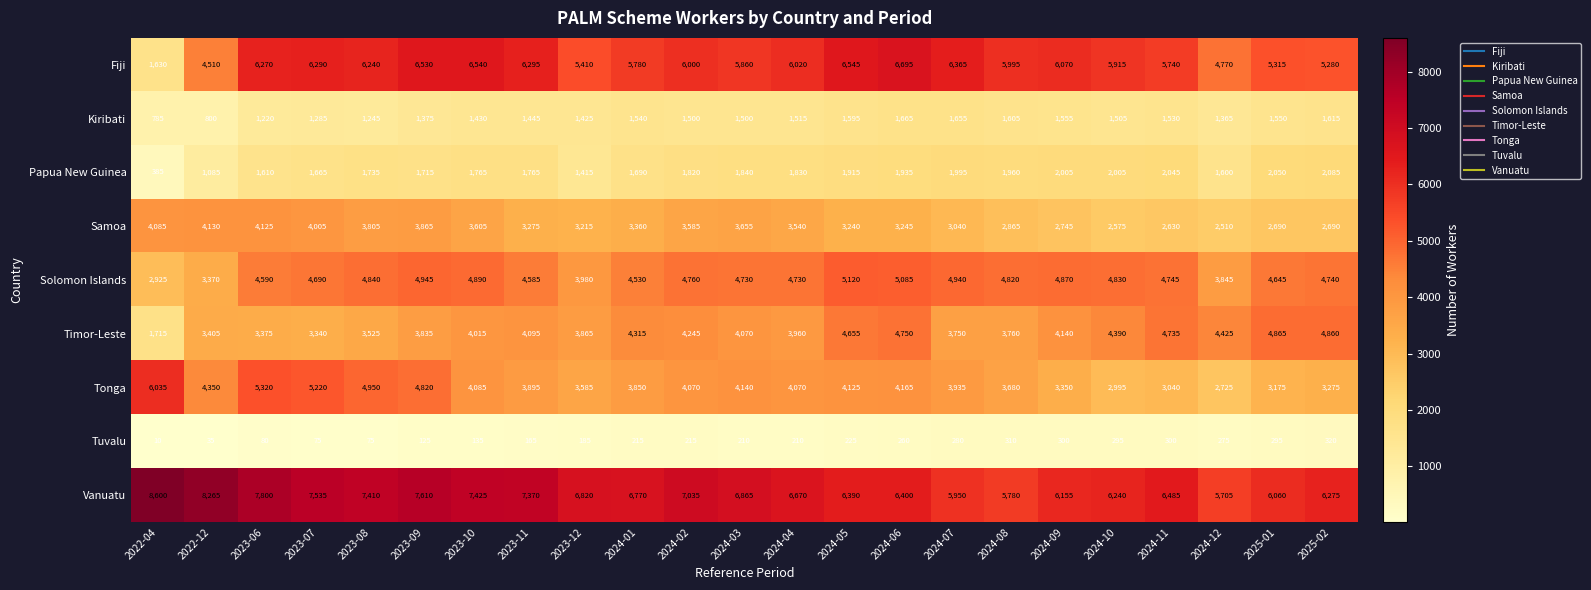

Which category has the lowest value across all series?

2022-04